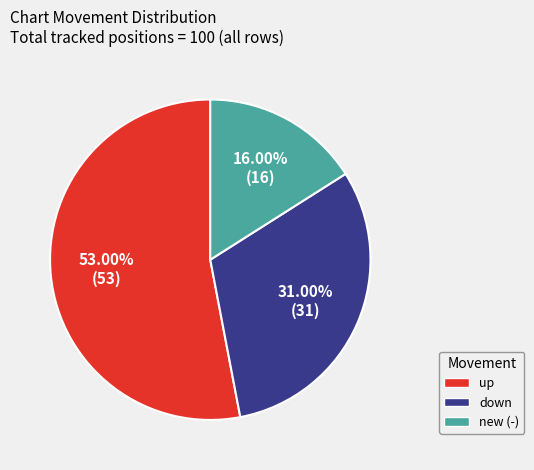

Does new account for over 50% of the chart?

No